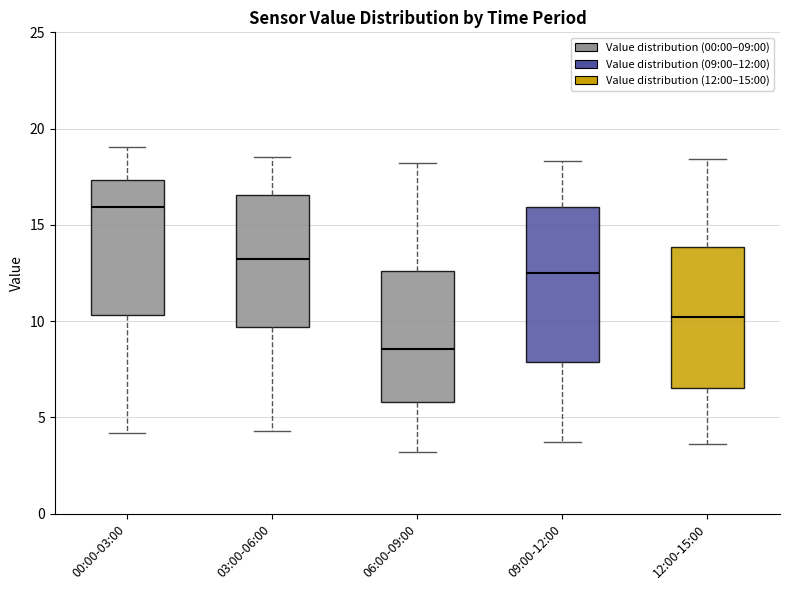

Comparing the boxes themselves (not the whiskers), which one is the tallest?

09:00-12:00